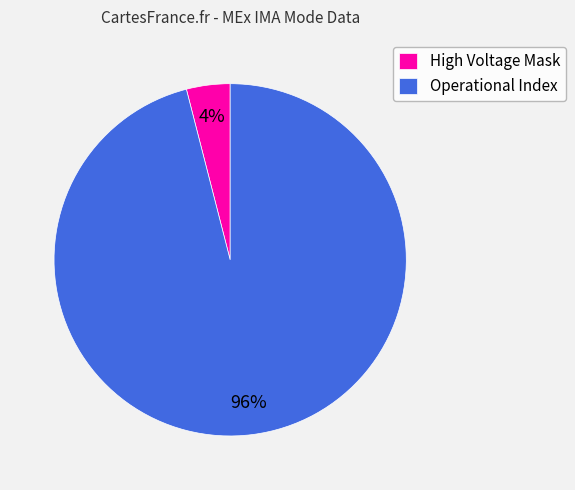

The High Voltage Mask slice represents 10% of the pie. True or false?

False